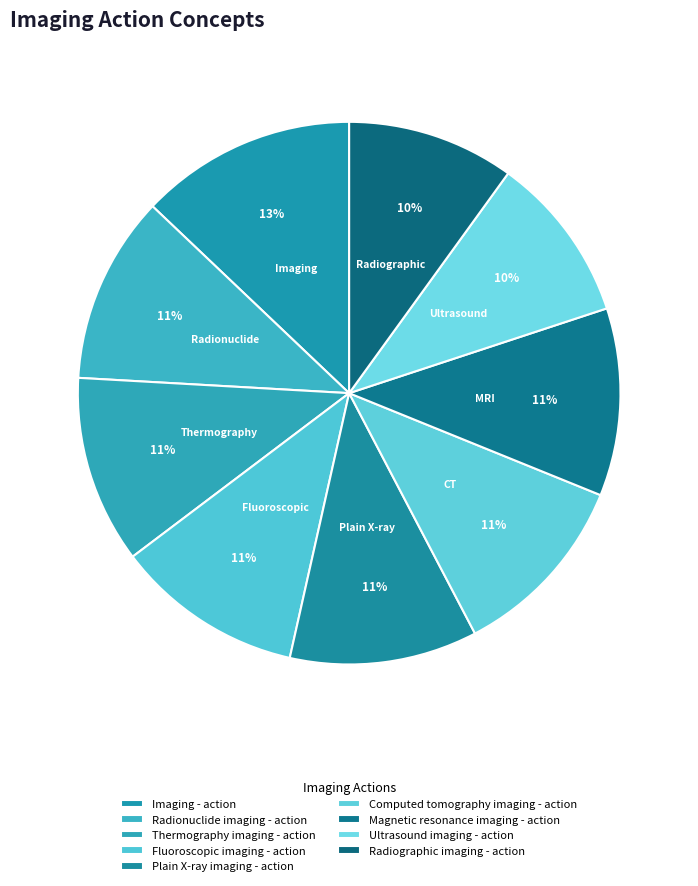

How many segments does this pie chart have?

9